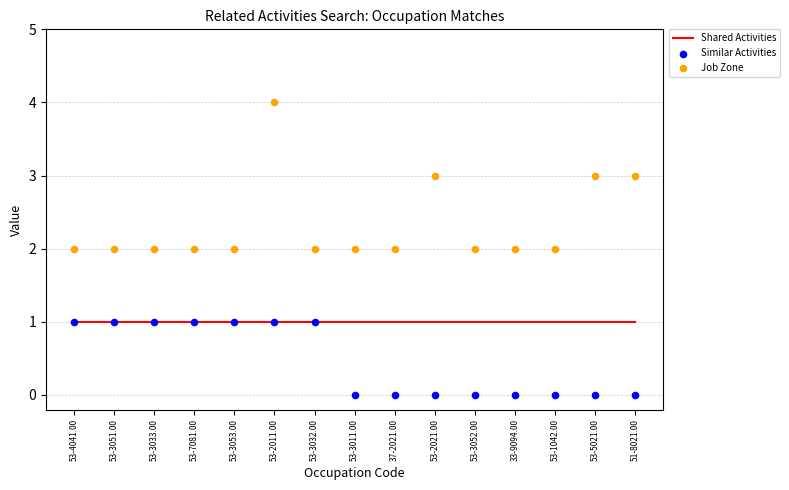

At which category is the sum across all series the highest?

53-2011.00